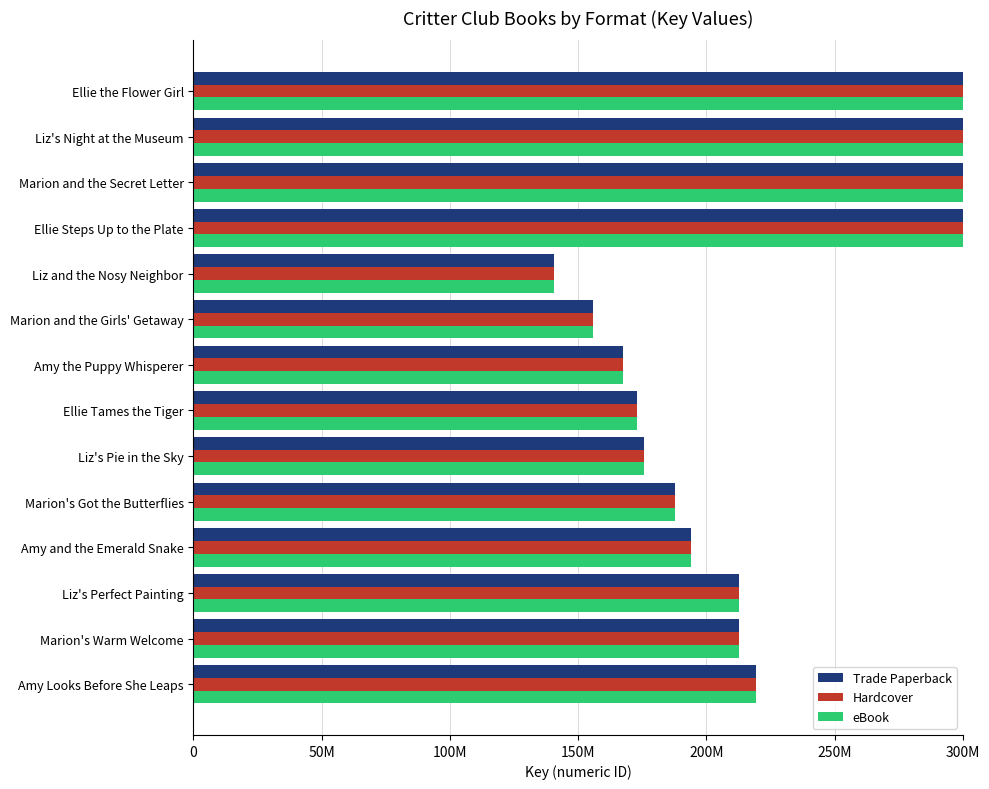

How many bars are there in each group?

3